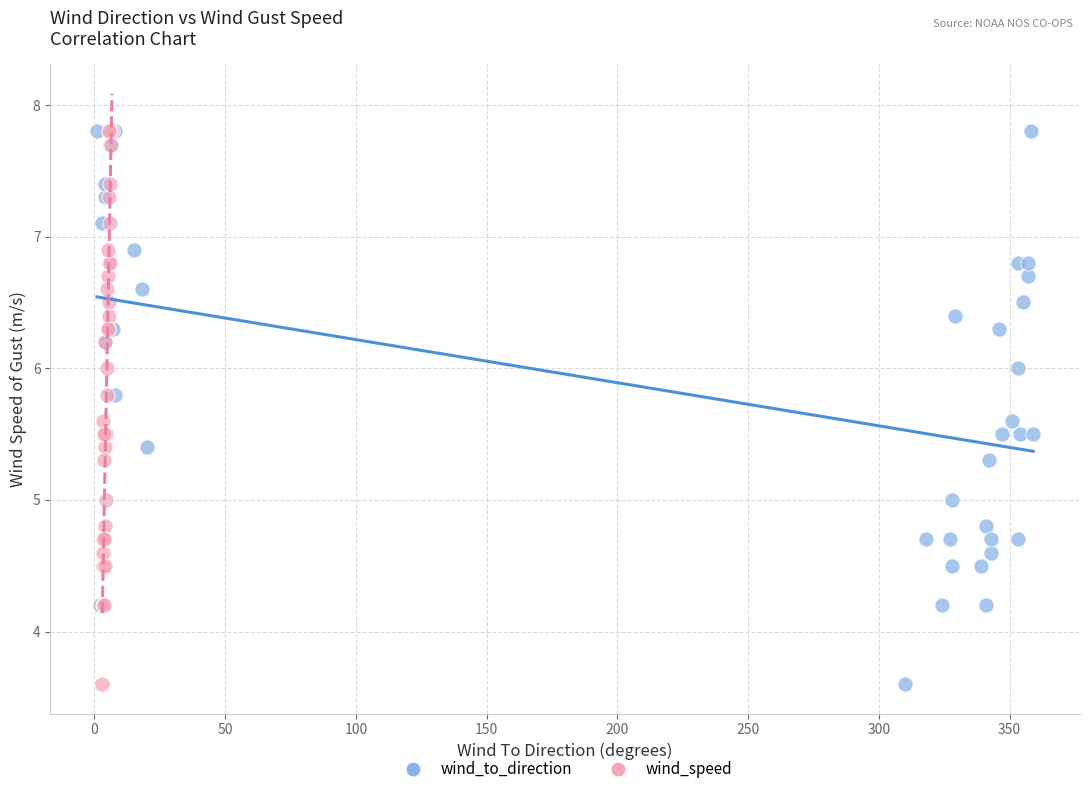

What are all the series names shown in the legend?

wind_to_direction, wind_speed